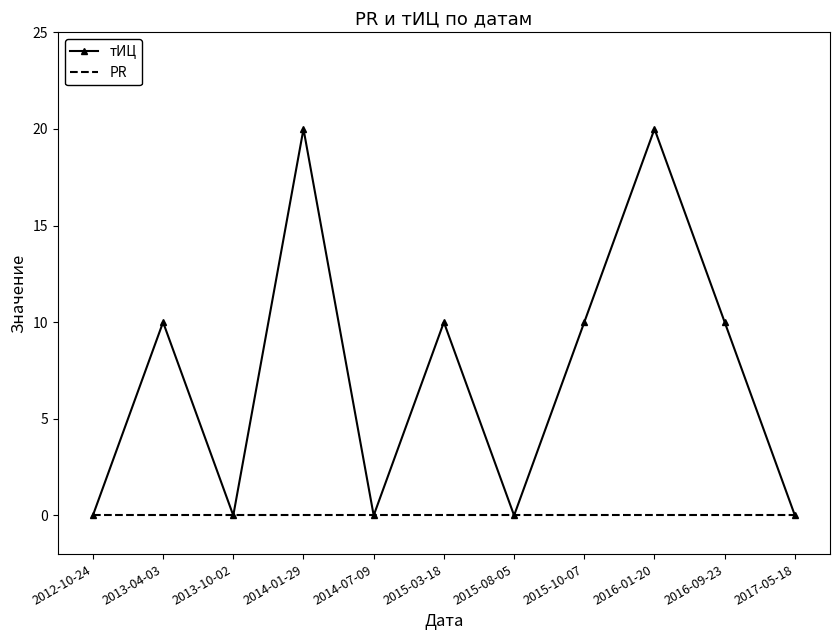

Which series has the largest total across all categories?

тИЦ